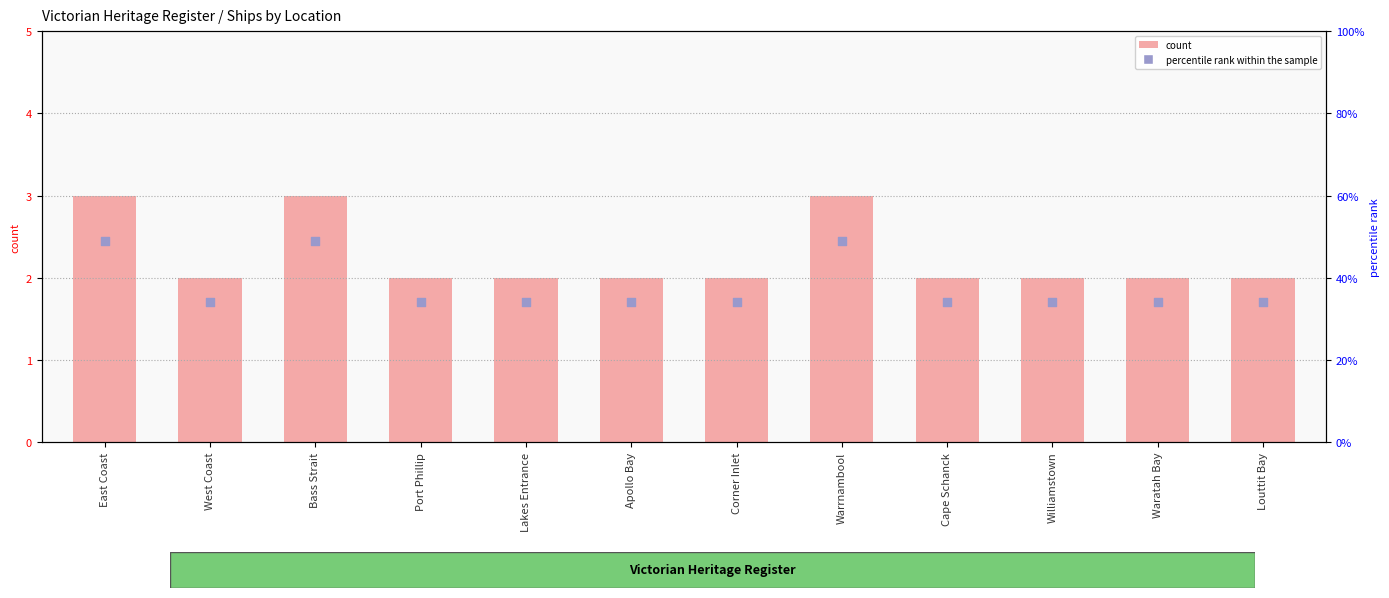

Which series has the largest total across all categories?

count